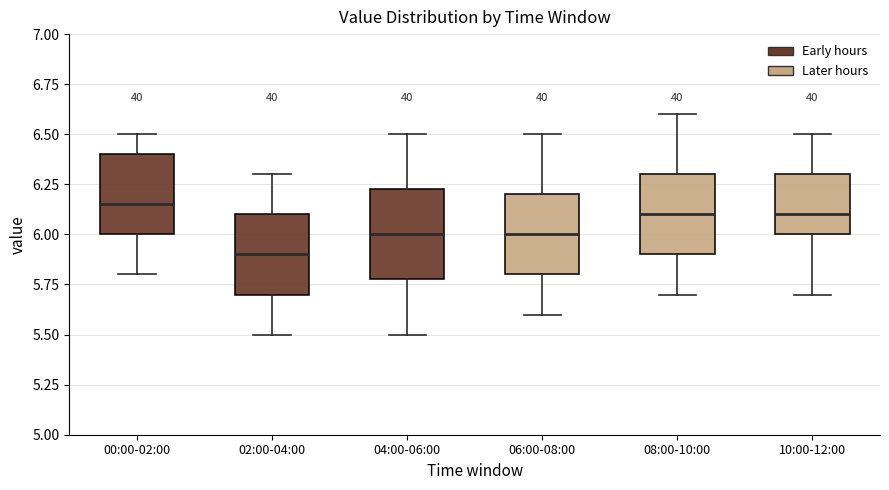

Where is the upper edge of the box for 00:00-02:00 on the y-axis? The values are not printed on the chart, so give them approximately, as read against the axis.

6.40